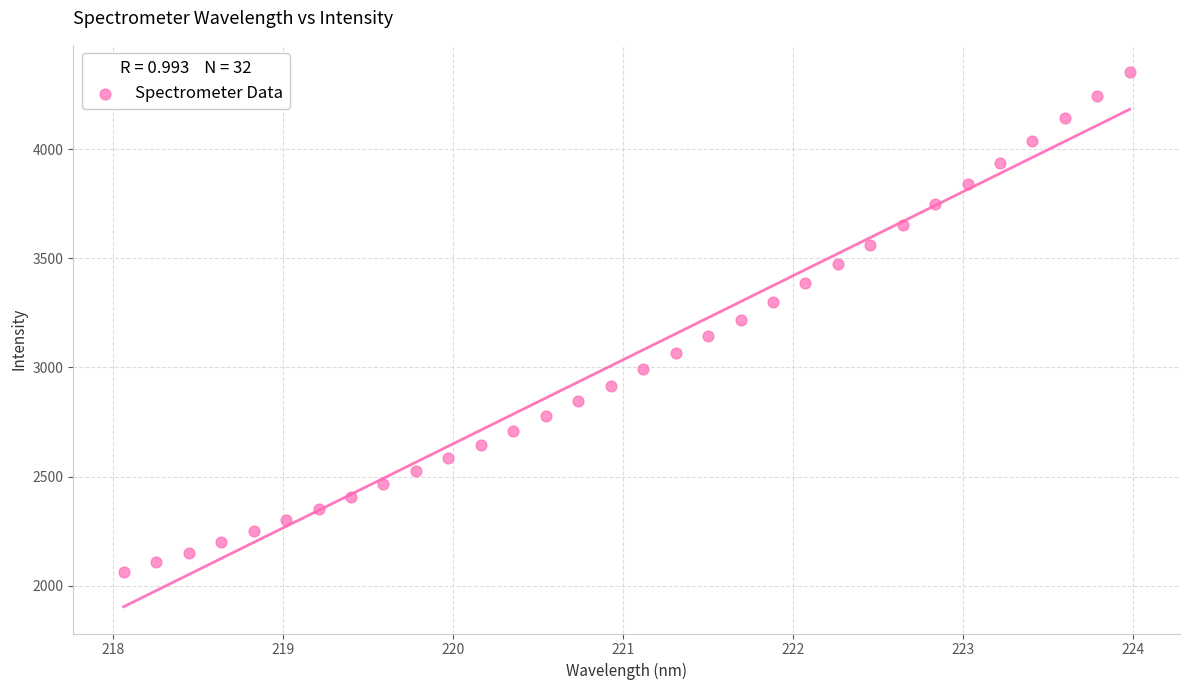

What is the range of X values (max minus min)?

5.9